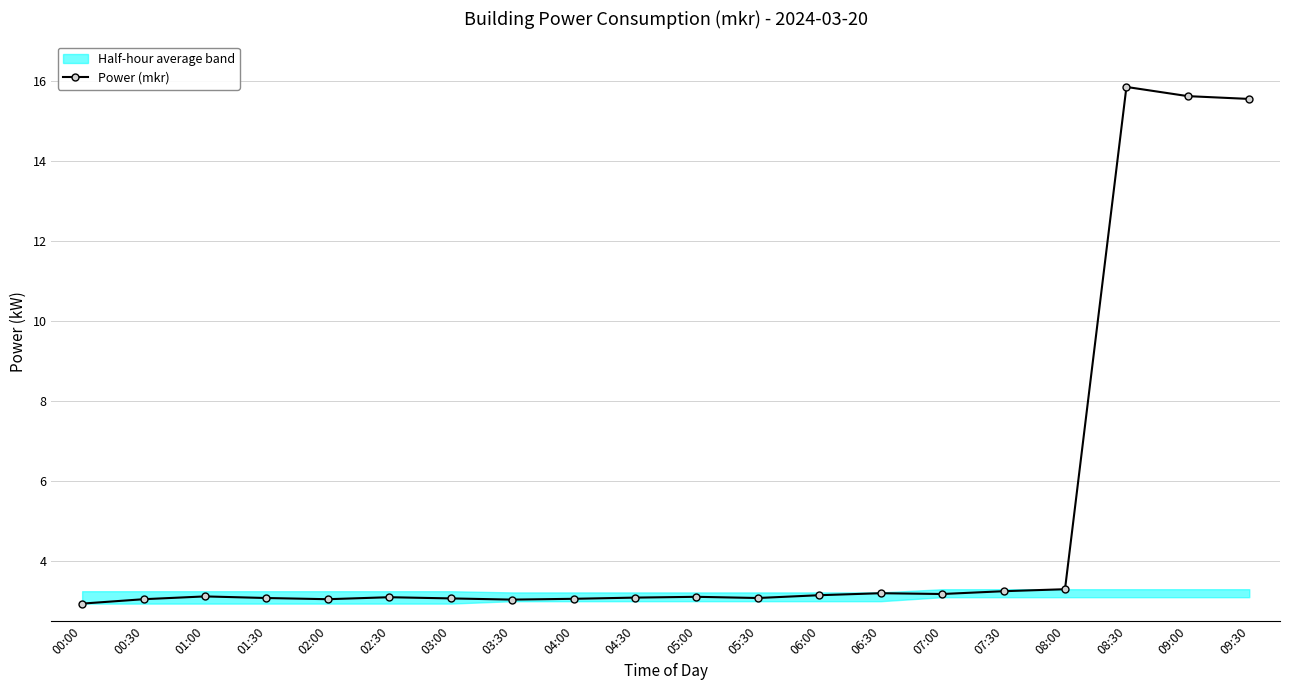

Where does the data first go above 3?

00:30